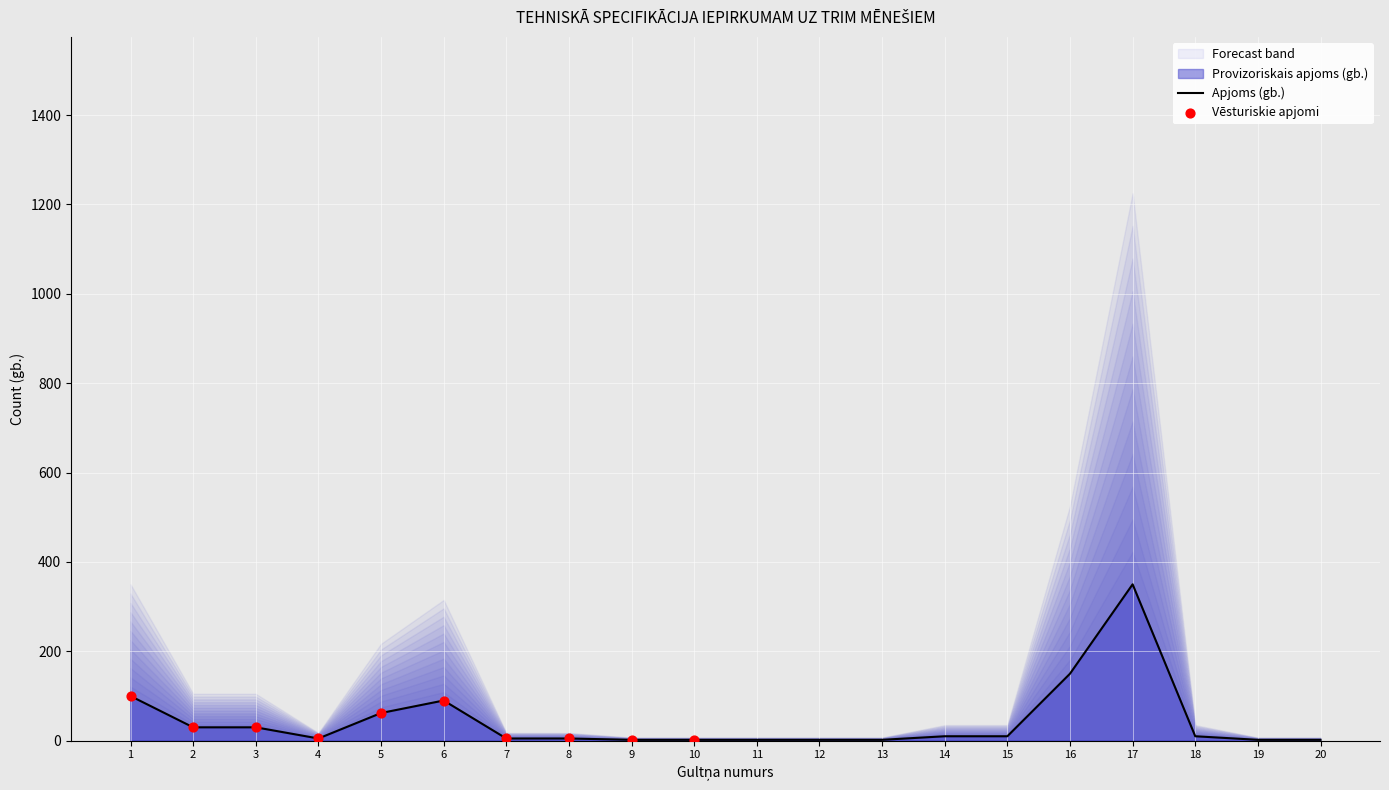

What is the ratio of the value at 17 to the value at 2?

11.7